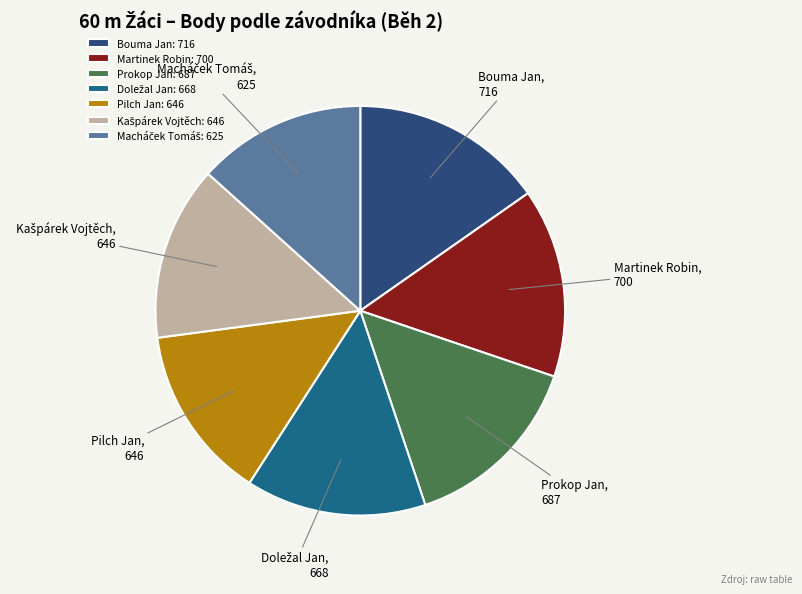

What is the ratio of the value at Bouma Jan: 716 to the value at Pilch Jan: 646?

1.1